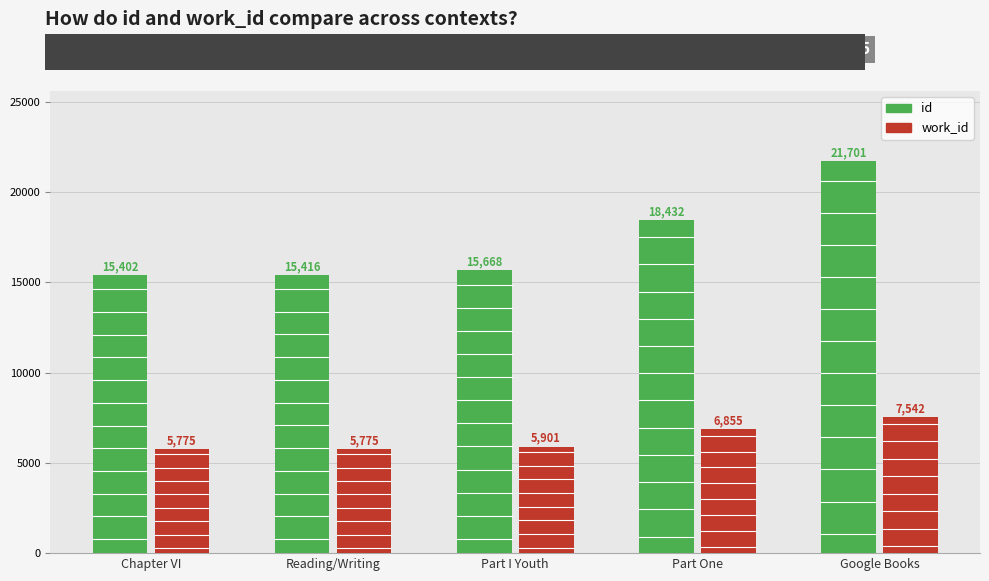

What is the approximate value of work_id at Reading/Writing, to the nearest 50?

5800